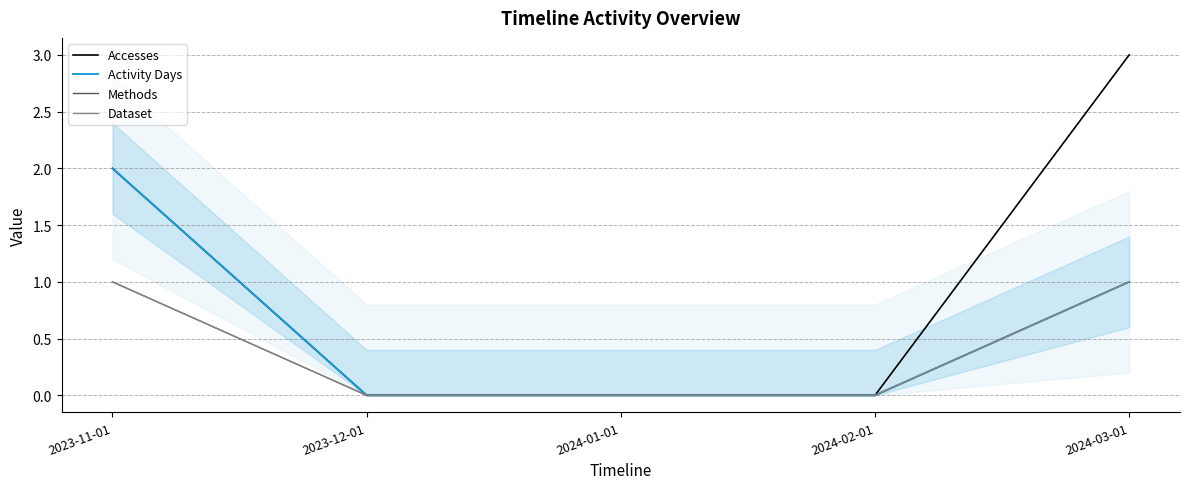

At how many categories does at least one series exceed 1?

2